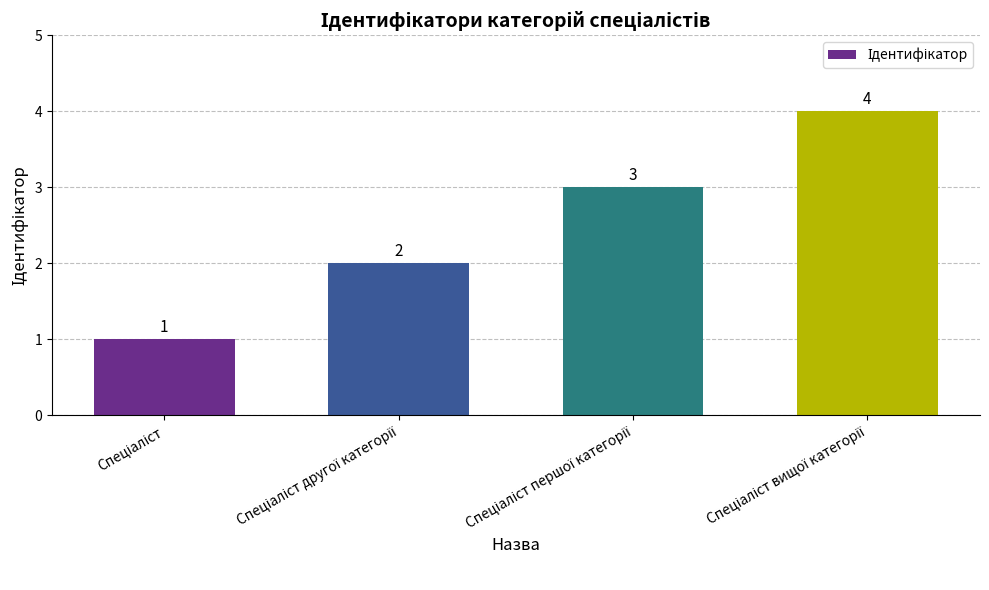

How many values are between 2 and 4?

3